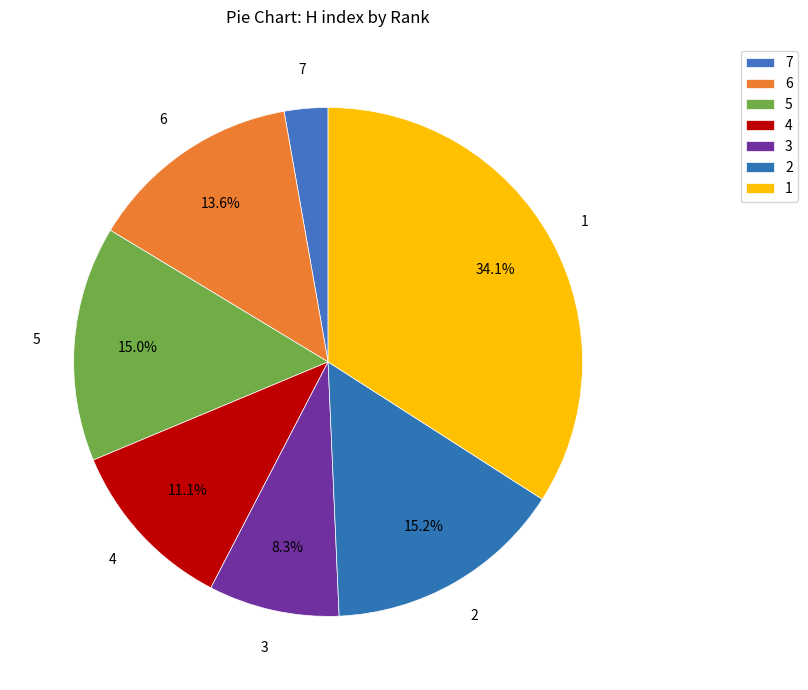

Count the number of slices in the pie.

7